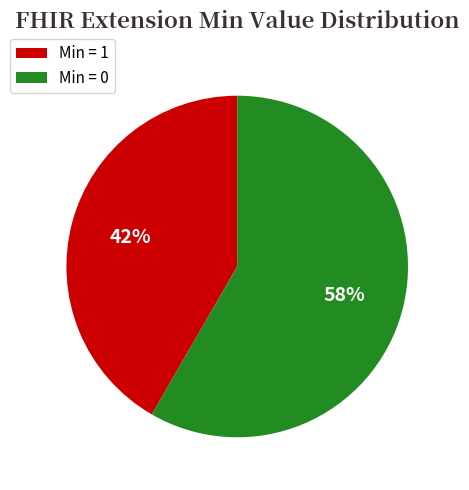

To the nearest percent, what is the combined percentage of Min = 1 and Min = 0?

100%